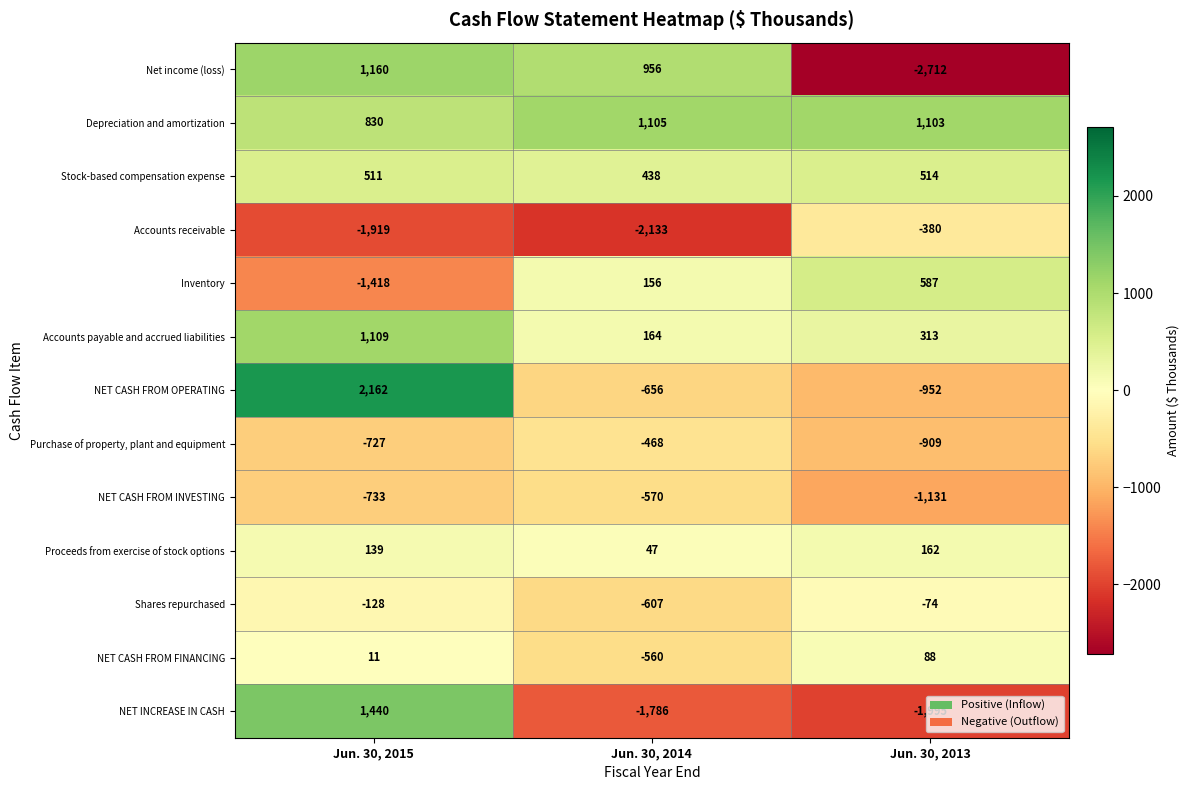

What is the difference between the highest and lowest values at Jun. 30, 2014?

3238